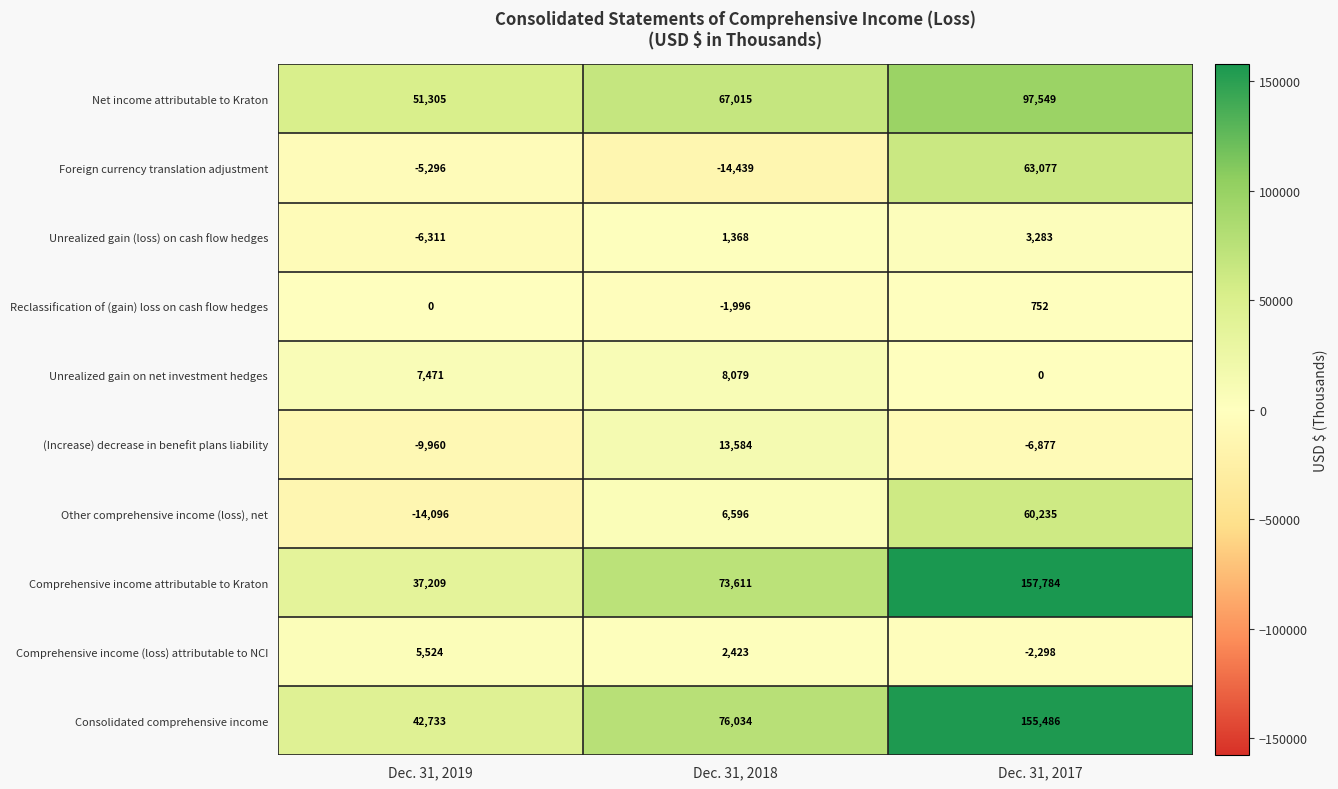

Which series has the largest range (max minus min)?

Comprehensive income attributable to Kraton